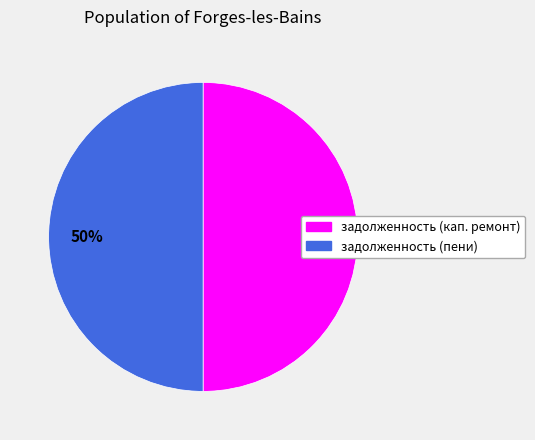

To the nearest percent, what is the average slice percentage?

50%